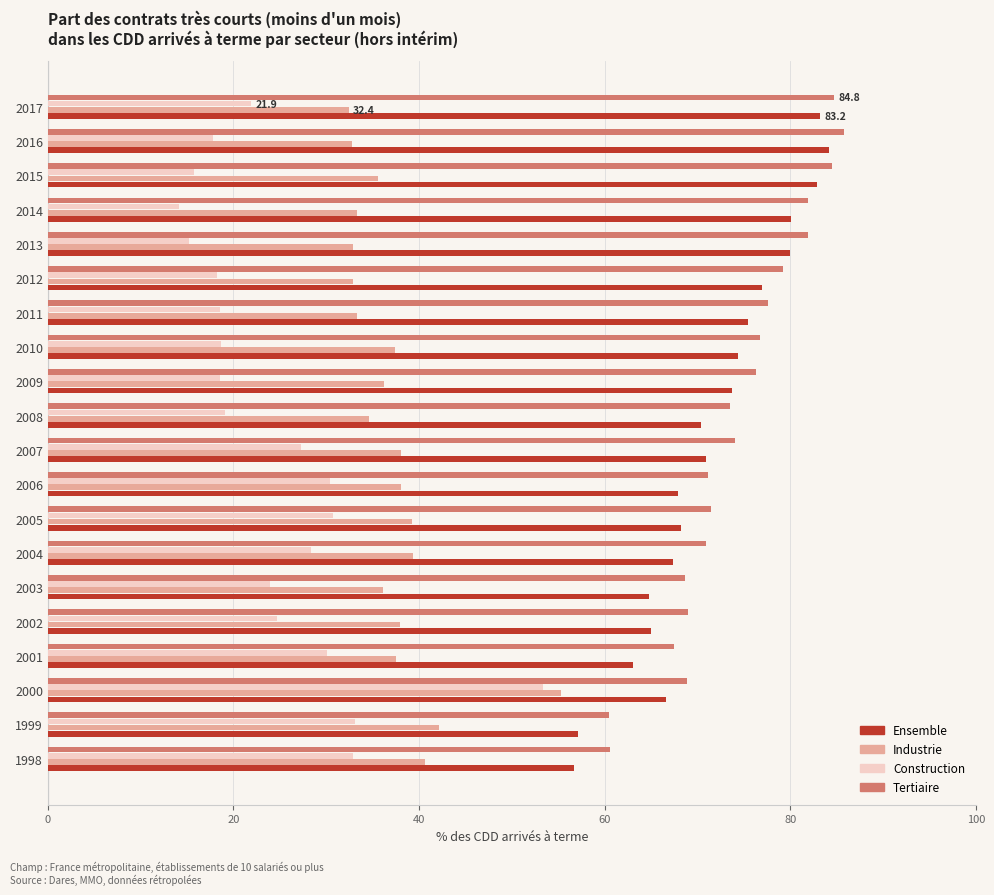

How many categories are shown in the chart?

20